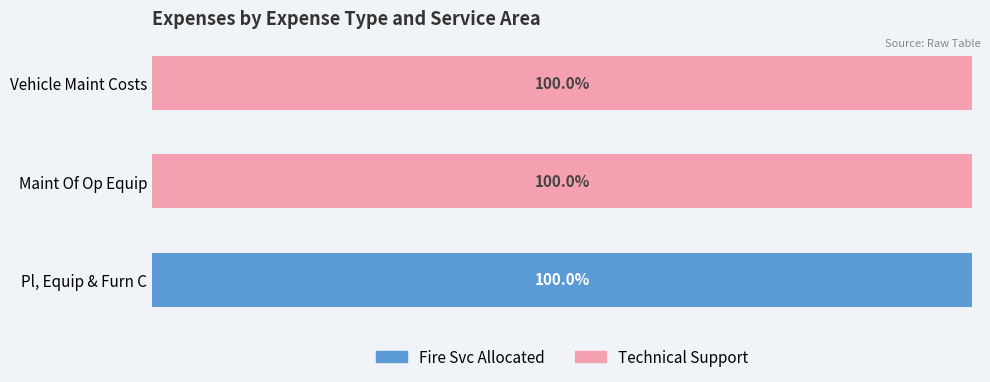

At which label does Fire Svc Allocated reach its peak?

Pl, Equip & Furn C